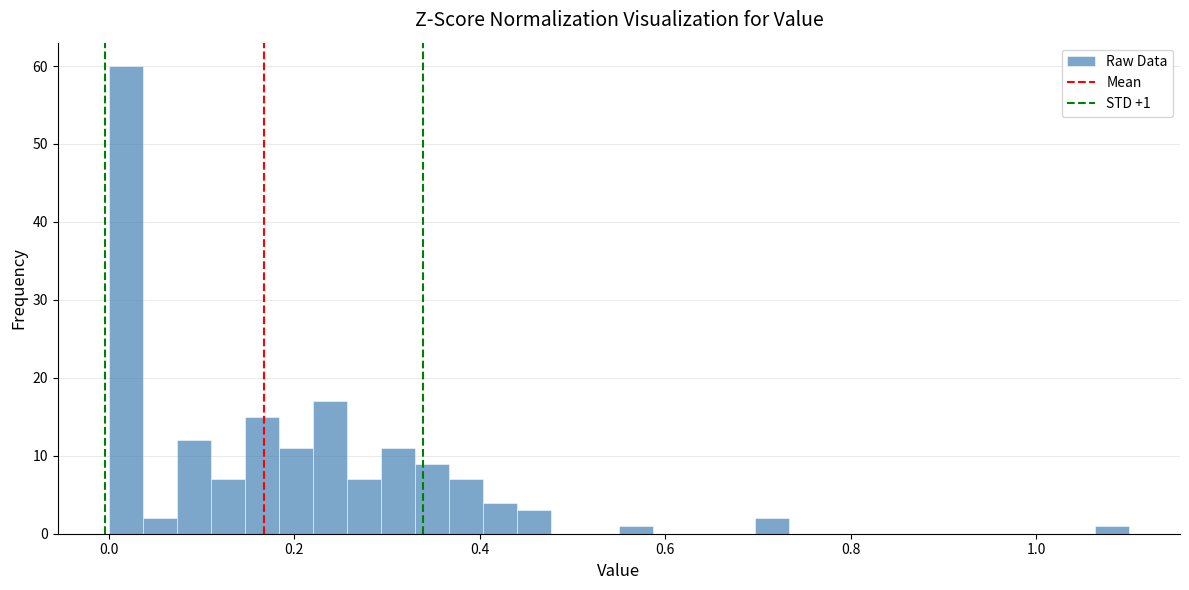

Around what value on the x-axis is the tallest bar? Give the approximate position of its centre, as read against the axis.

0.02